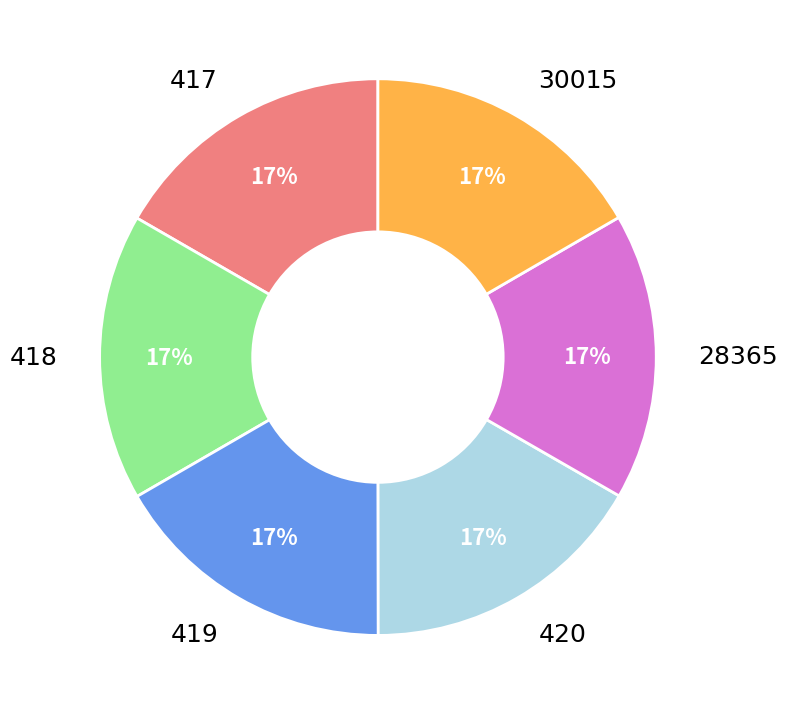

Does any single category account for the majority?

No